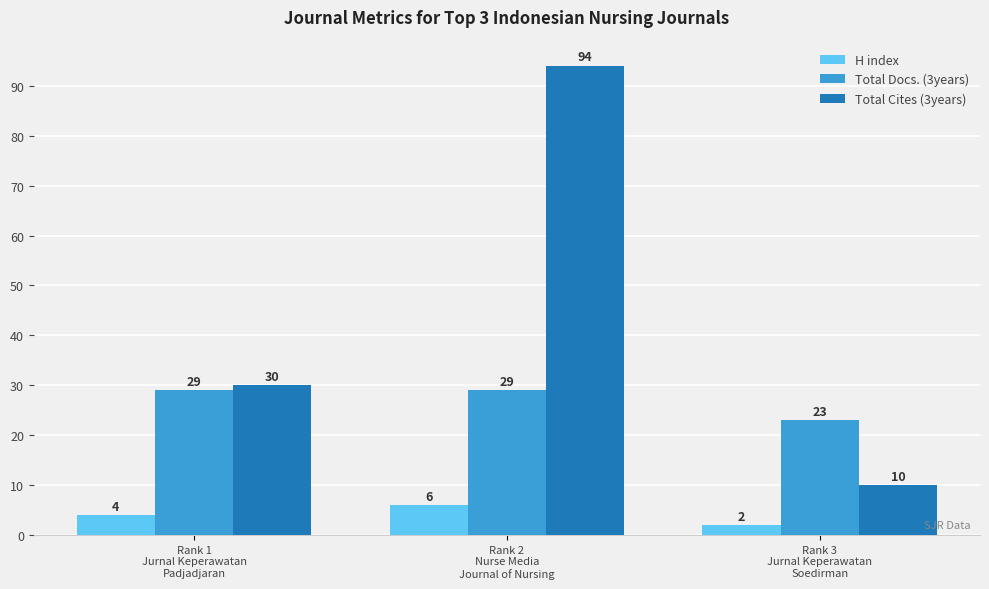

Which series has the largest range (max minus min)?

Total Cites (3years)